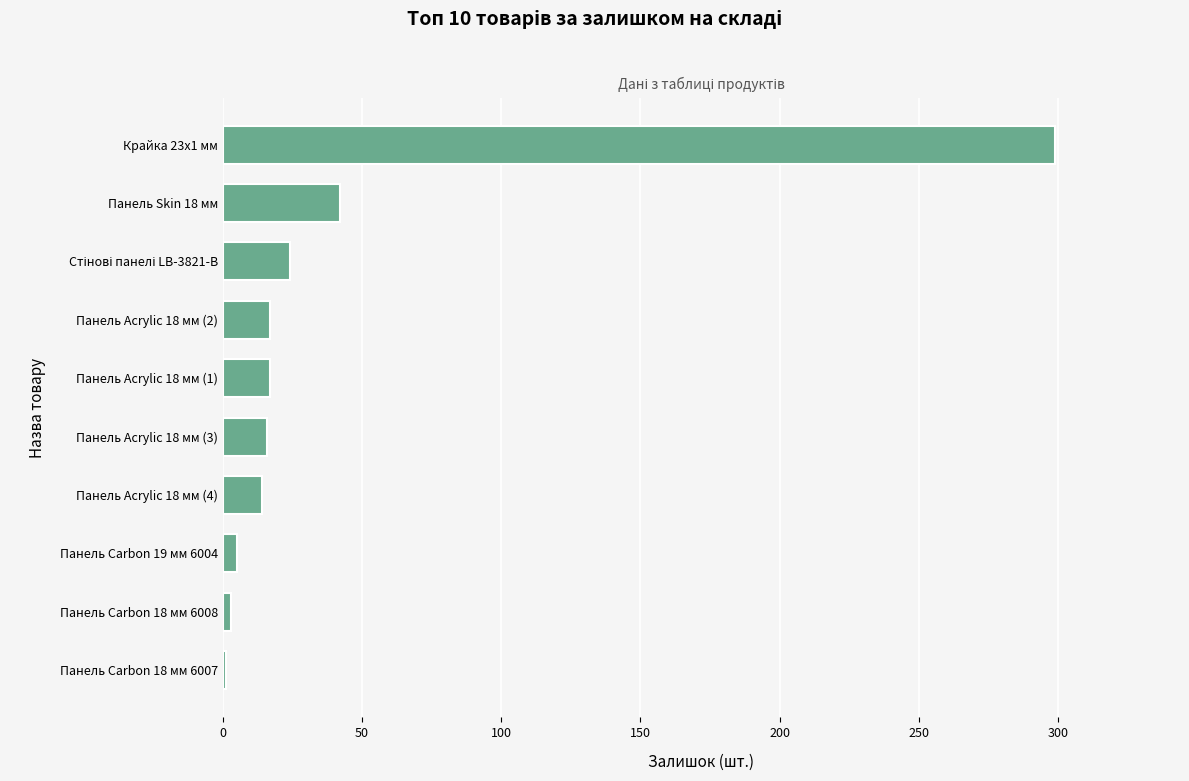

At which category does the chart reach its peak across all series?

Крайка 23x1 мм